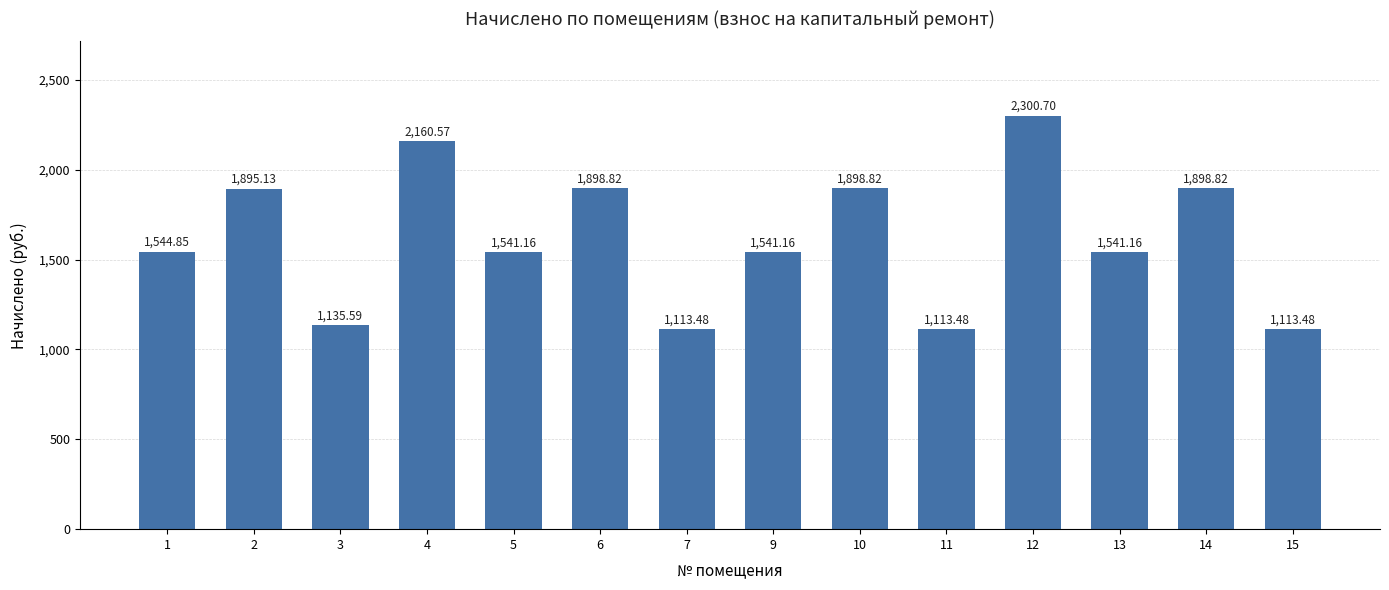

Read the value at 9.

1541.2